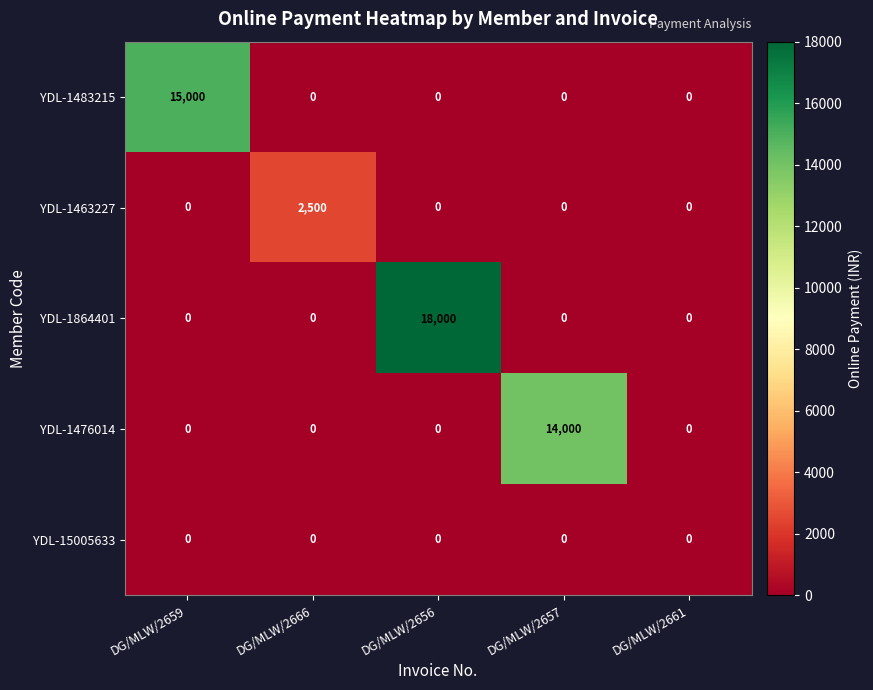

Reading right to left, extract all data points from this chart.

YDL-1483215: 0	0	0	0	15000
YDL-1463227: 0	0	0	2500	0
YDL-1864401: 0	0	18000	0	0
YDL-1476014: 0	14000	0	0	0
YDL-15005633: 0	0	0	0	0